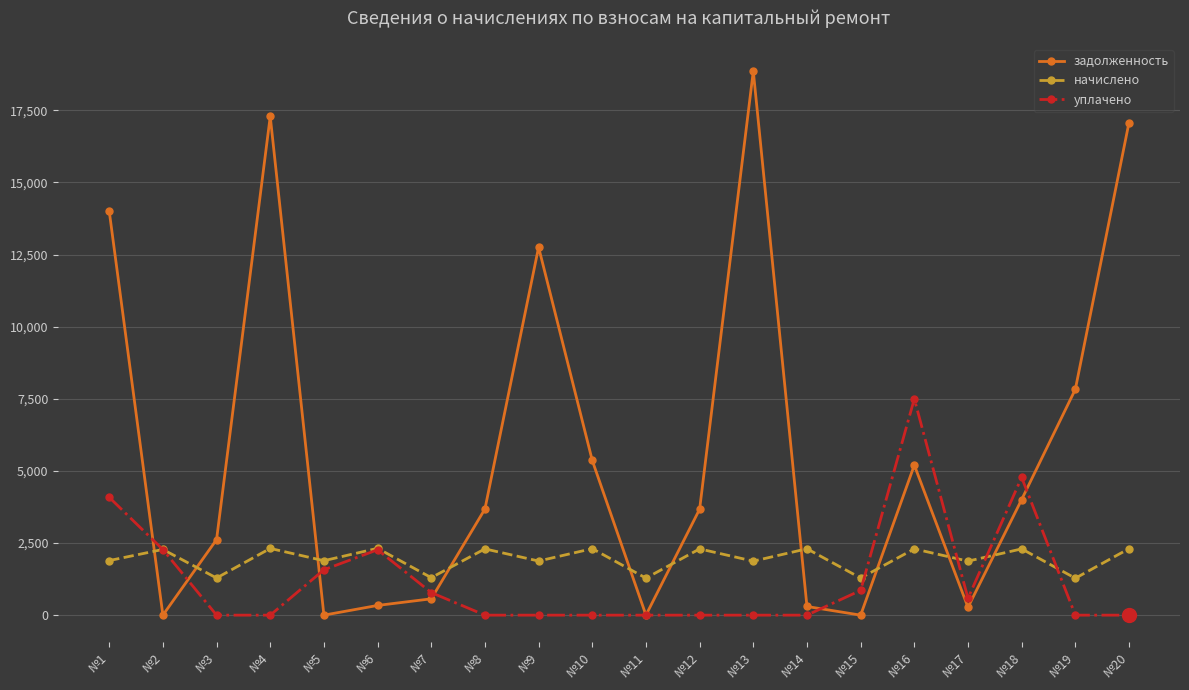

The начислено series shows 813.6 at №9. True or false?

False